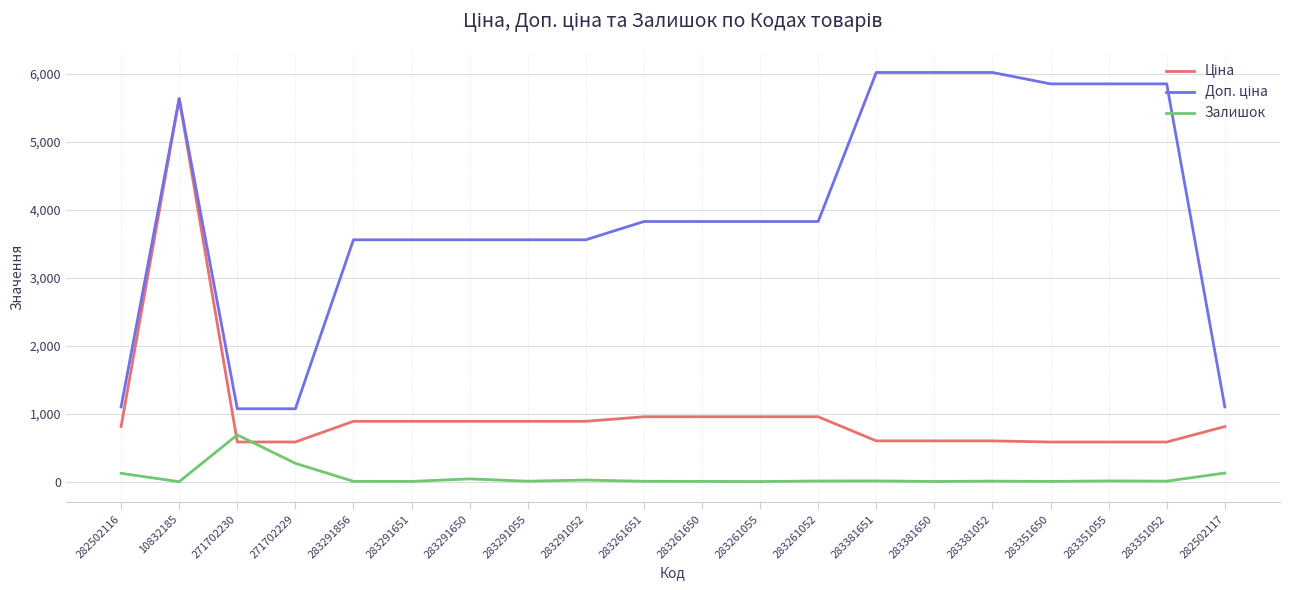

What is the difference between the highest and lowest values at 283291651?

3553.7